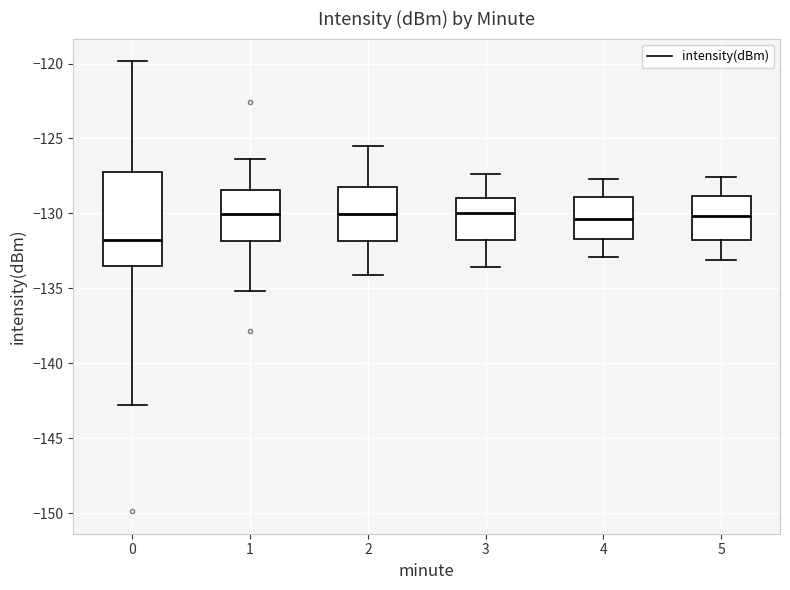

Where does the upper whisker of the box at x = 3 end on the y-axis? The values are not printed on the chart, so give them approximately, as read against the axis.

-127.5